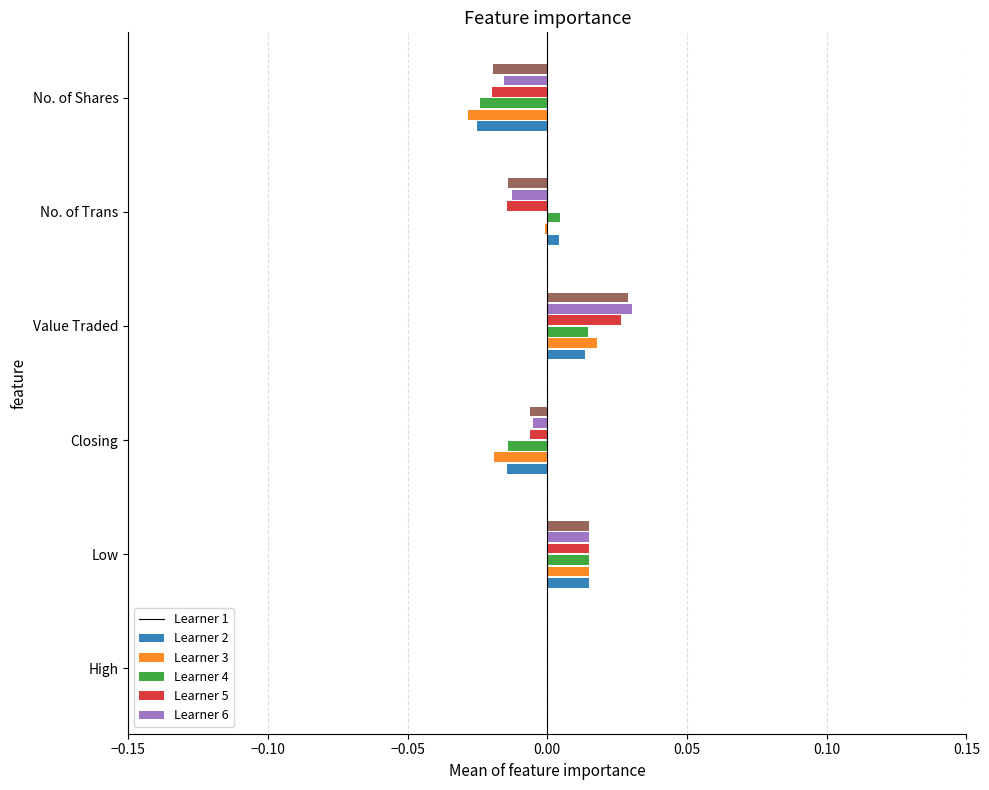

At which category does the chart reach its peak across all series?

Value Traded